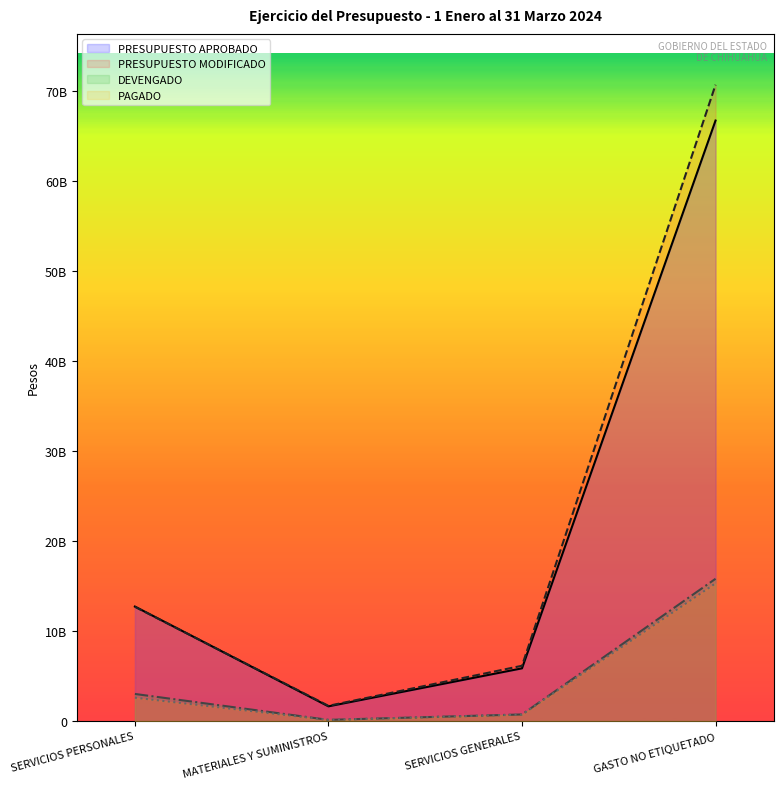

True or false: PRESUPUESTO APROBADO has more than 2 interior local peaks.

False